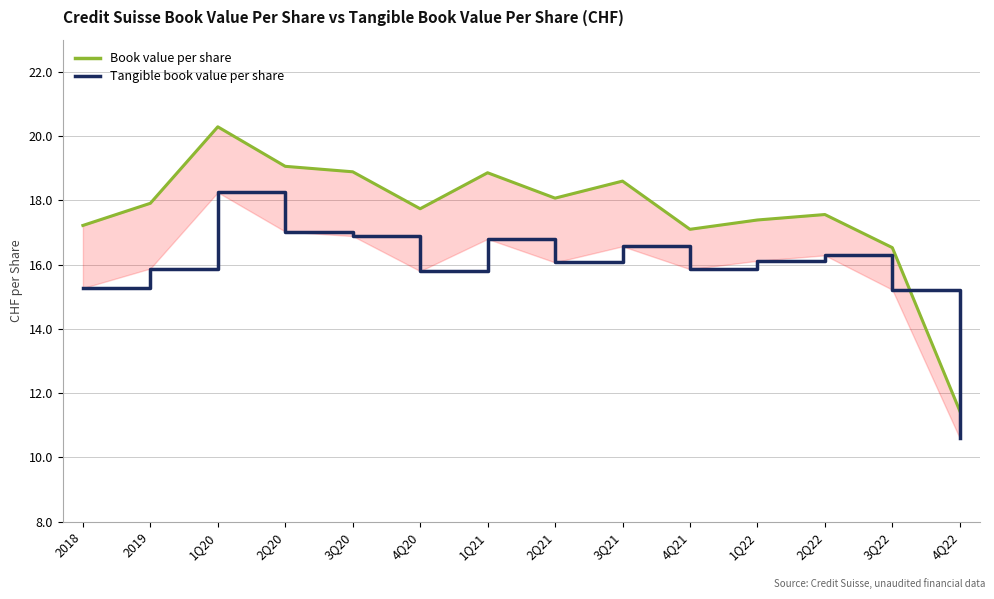

What is the approximate value of Tangible book value per share at 2Q22?

16.3